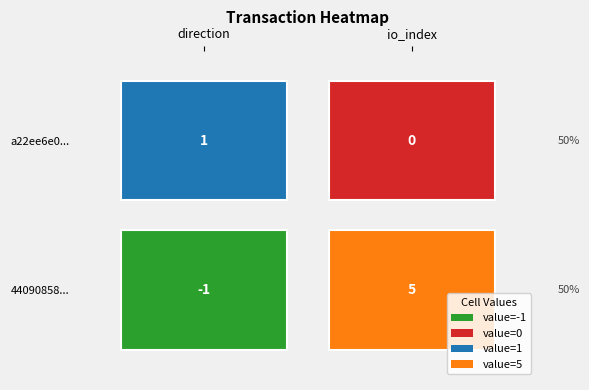

Rank the categories by 44090858085c505232f7d1d3b87ea983ac1e555 value from lowest to highest.

direction, io_index